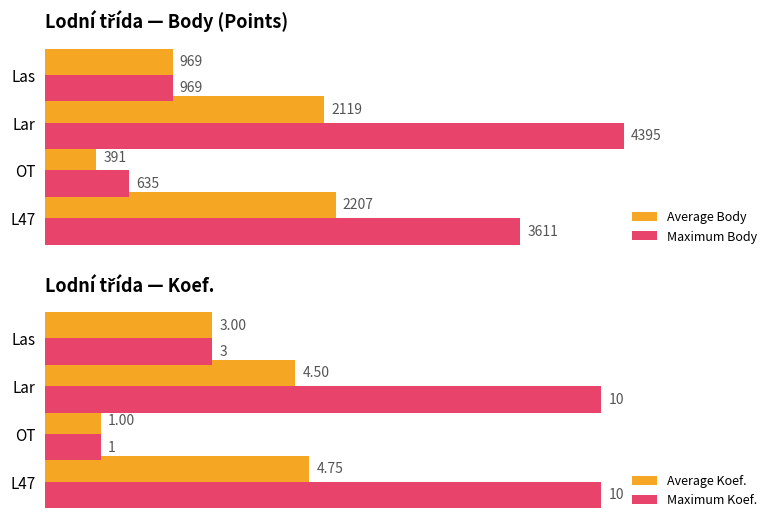

Which category has the lowest value in the Maximum Koef. series?

OT